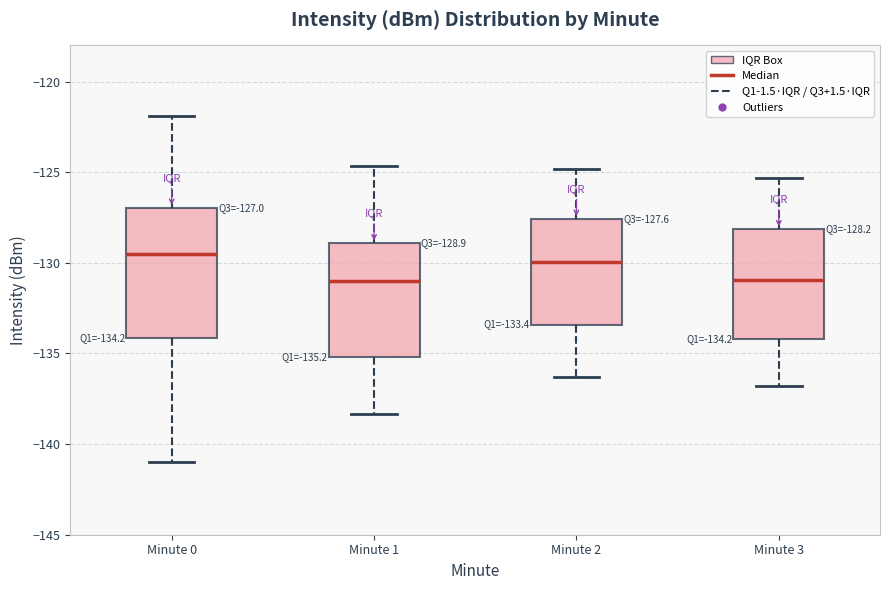

Comparing the boxes themselves (not the whiskers), which one is the tallest?

Minute 0